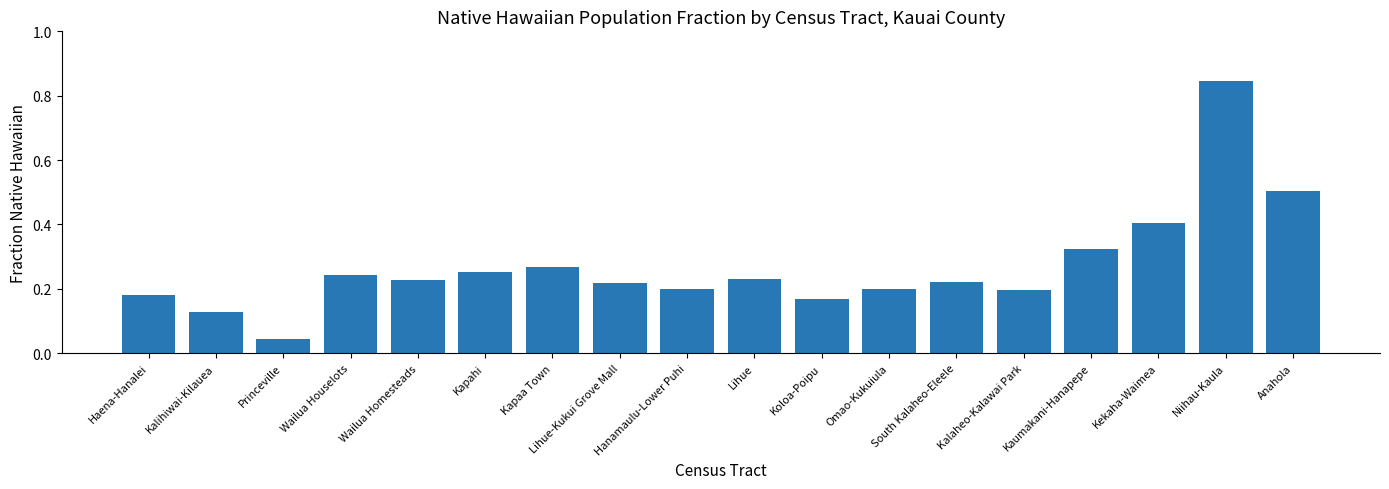

Which label corresponds to the smallest value in the chart?

Princeville